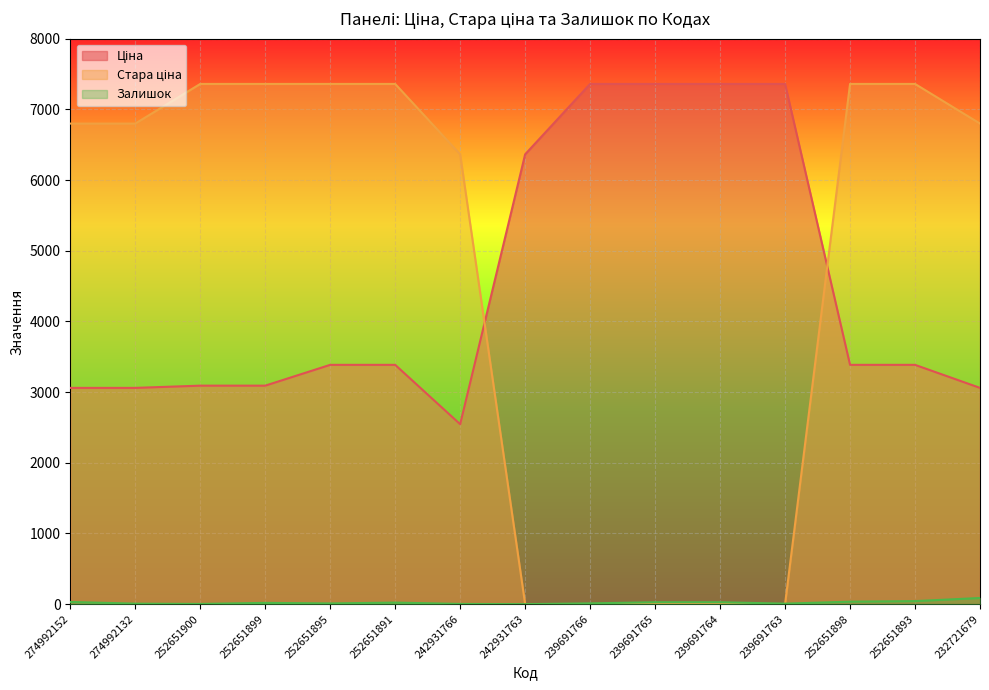

What is the value of the Ціна point at the 11th from the left?

7360.2